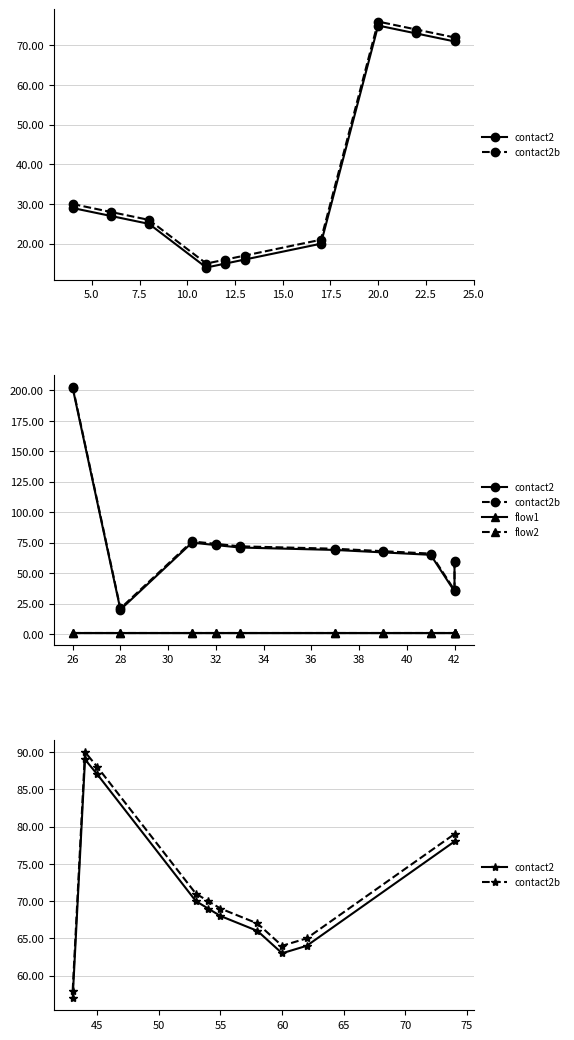

Which series has the largest range (max minus min)?

contact2